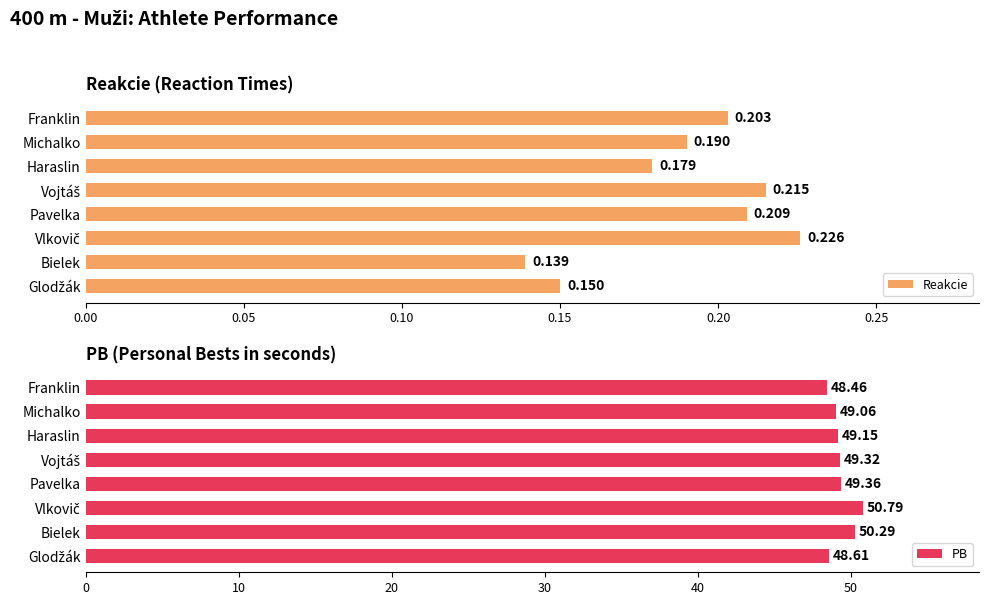

What is the sum of all PB values?

395.0